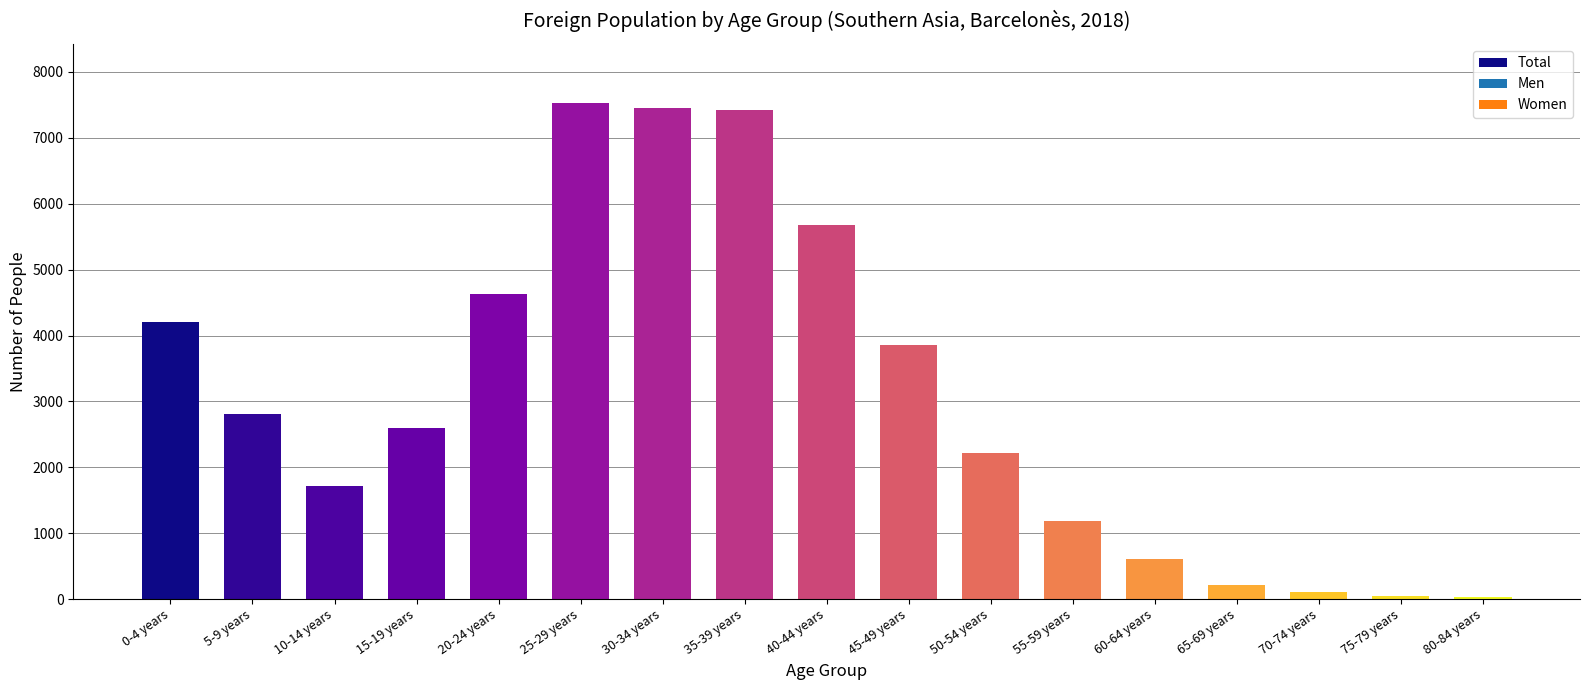

The value at 60-64 years is 1085. True or false?

False